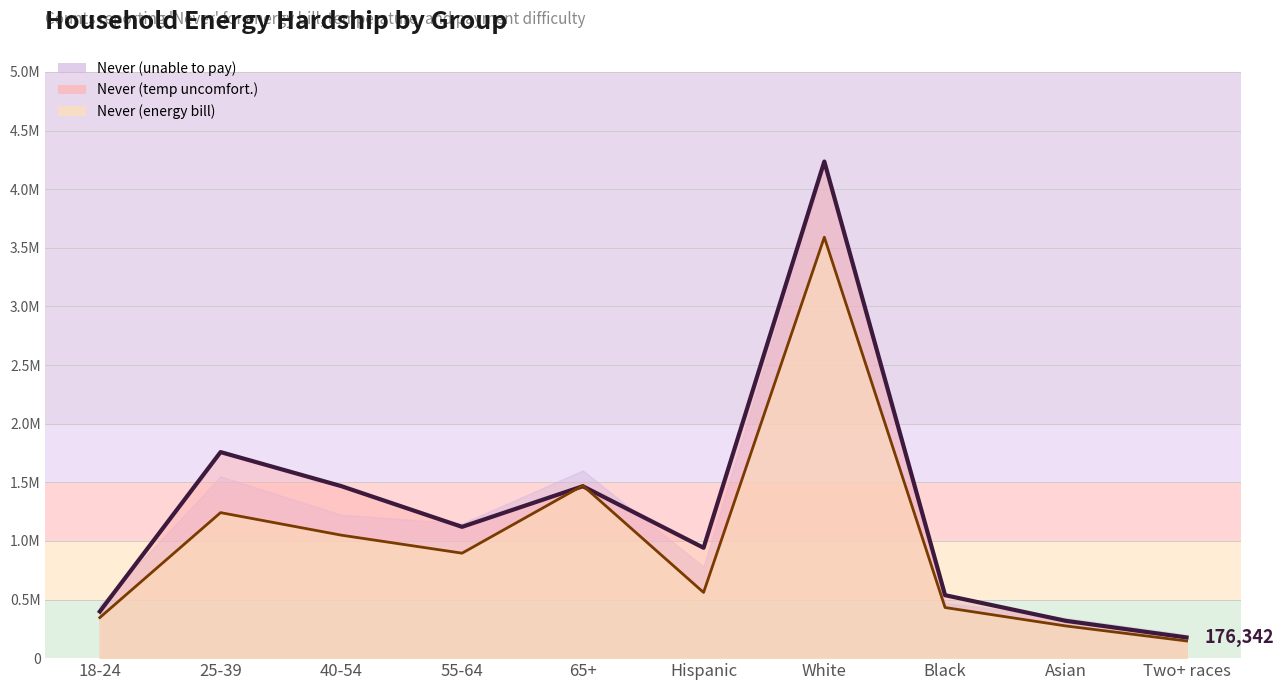

The Never (energy bill) series shows 1241045 at 25-39. True or false?

True